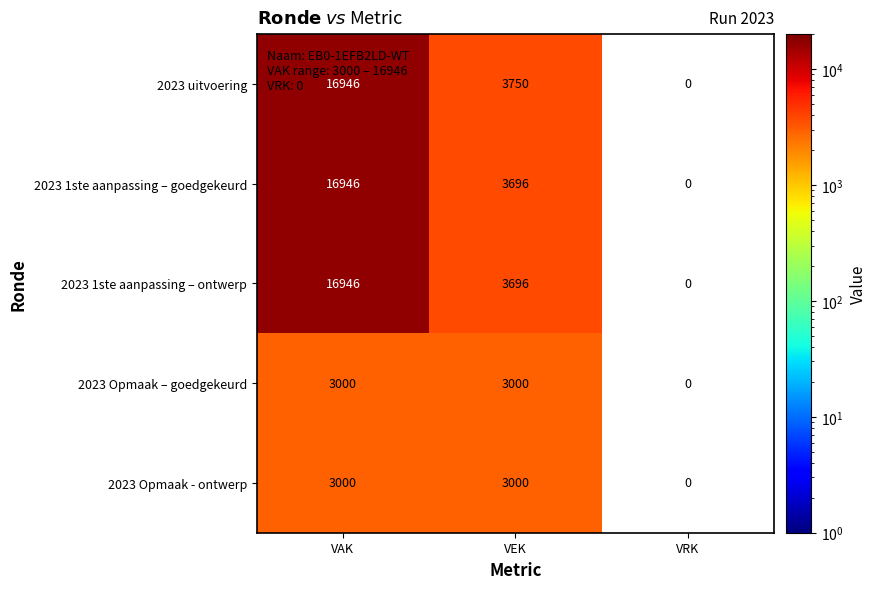

Is the value of 2023 1ste aanpassing – goedgekeurd at VAK greater than the value of 2023 Opmaak - ontwerp at VAK?

Yes